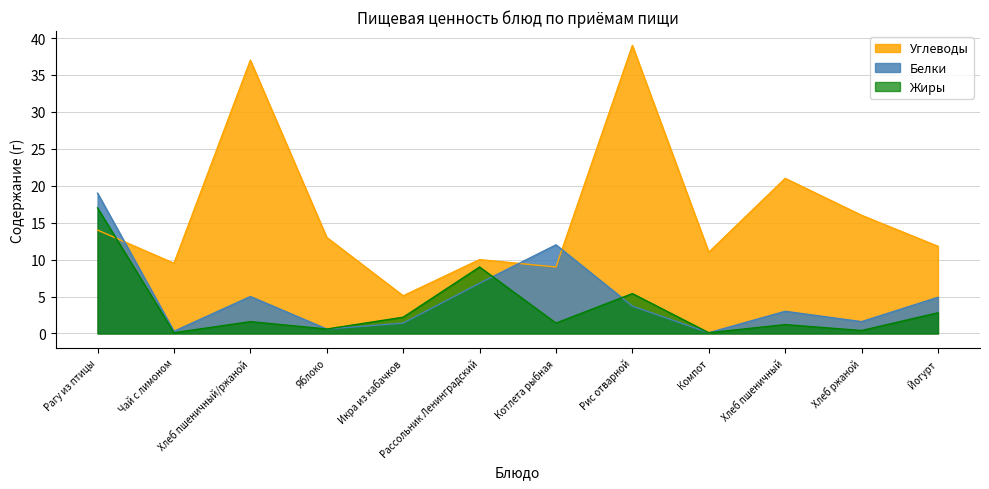

Which series has the largest range (max minus min)?

Углеводы